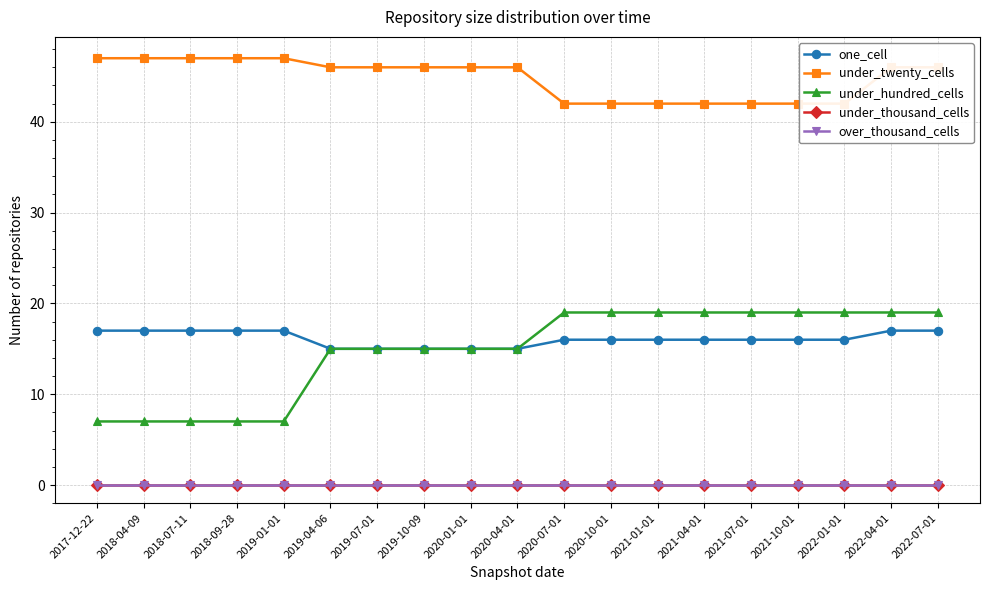

List the series in order of their peak value, lowest first.

under_thousand_cells, over_thousand_cells, one_cell, under_hundred_cells, under_twenty_cells